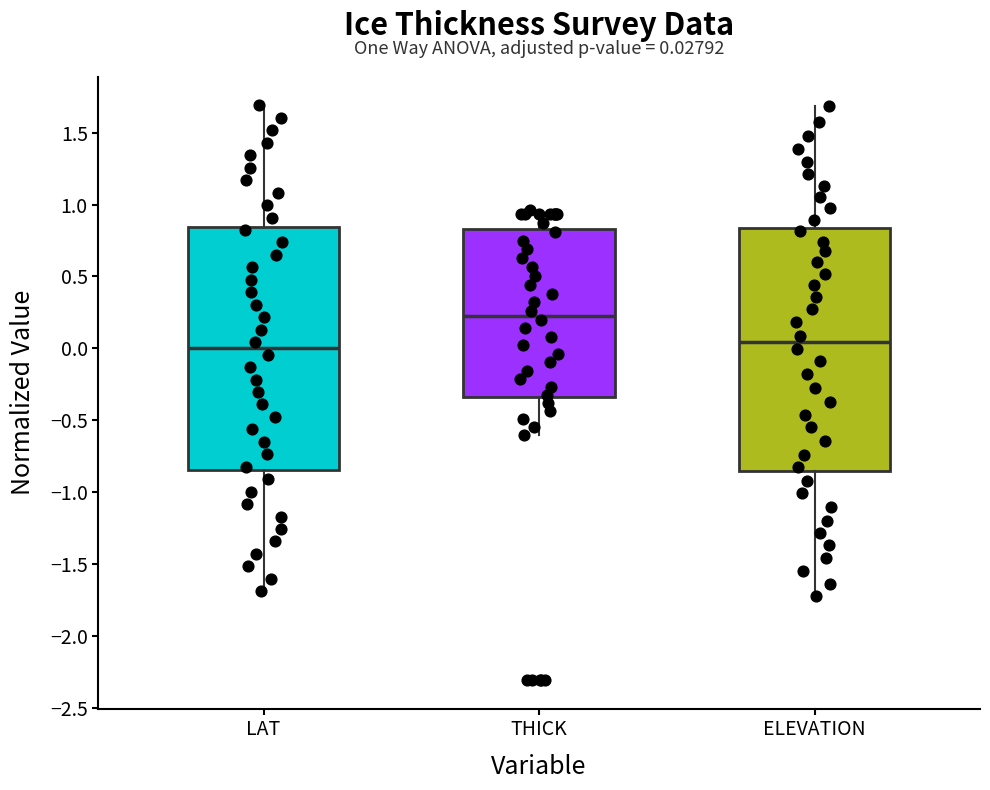

Which box's median line is the highest?

THICK